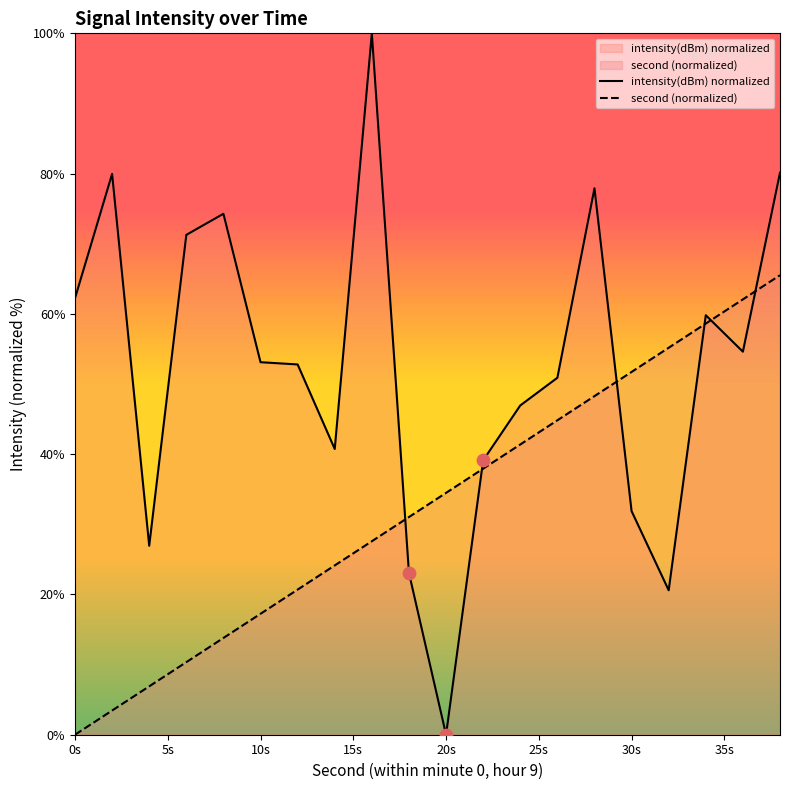

Which series contains the lowest Y value?

intensity(dBm) normalized